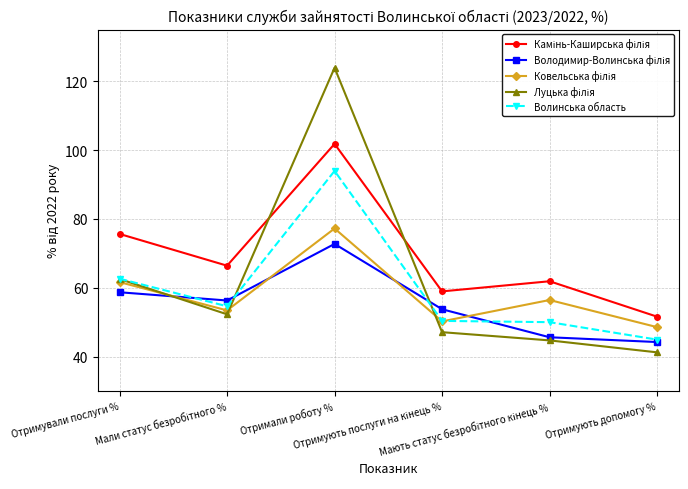

What is the maximum value for Волинська область?

93.9